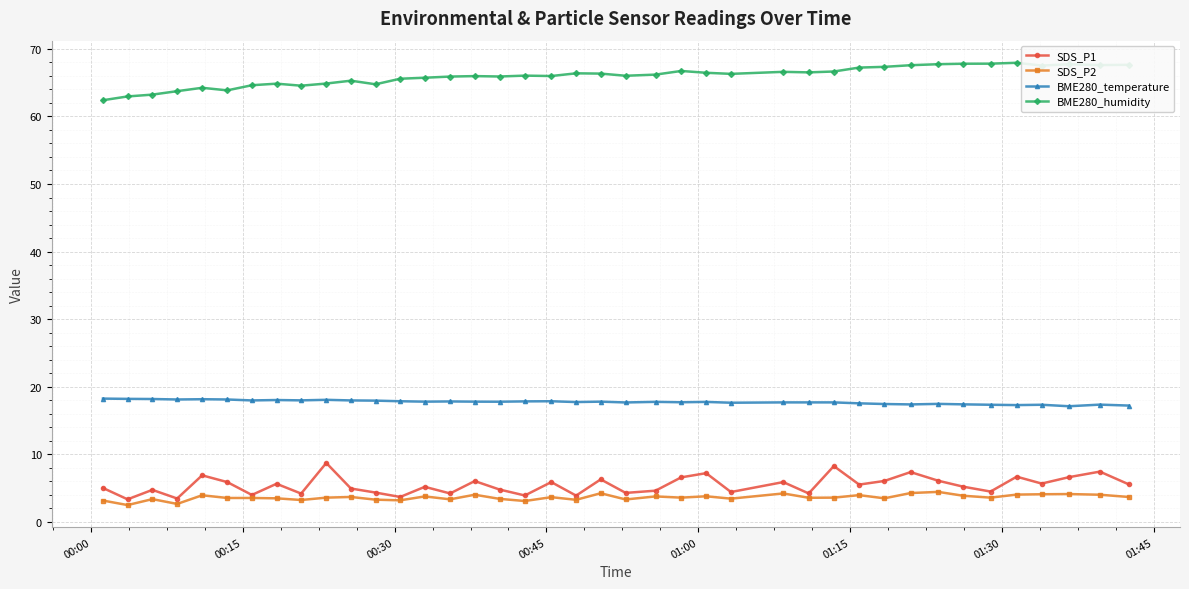

List the series in order of their peak value, lowest first.

SDS_P2, SDS_P1, BME280_temperature, BME280_humidity